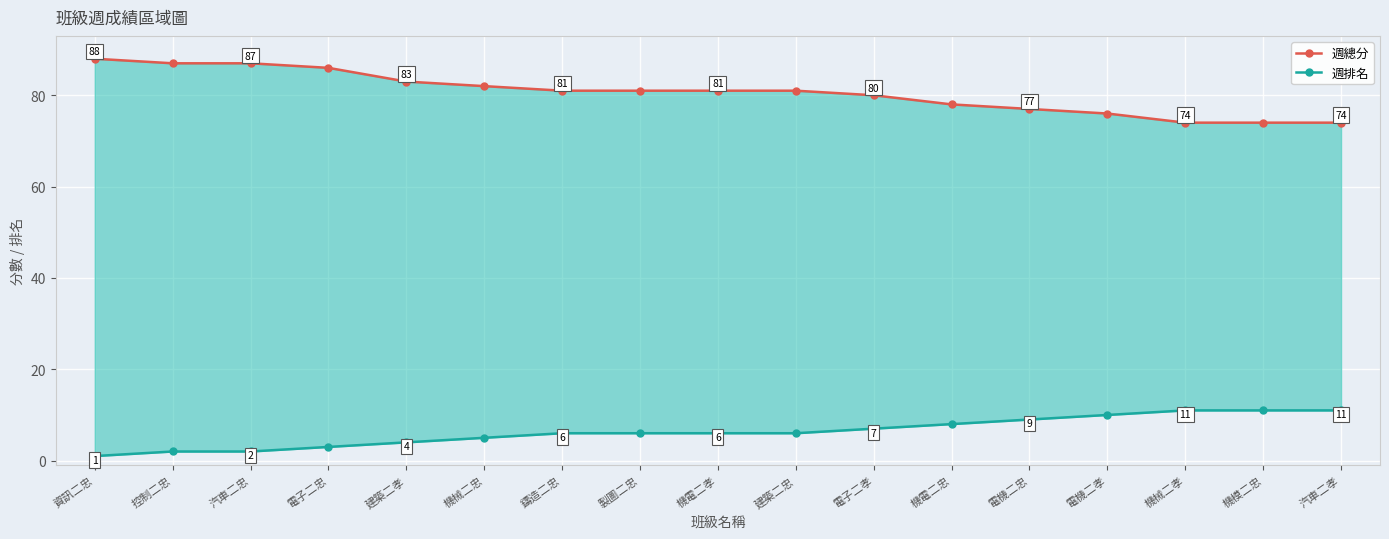

Reading left to right, what are all the values shown in this chart?

週總分: 資訊二忠=88	控制二忠=87	汽車二忠=87	電子二忠=86	建築二孝=83	機械二忠=82	鑄造二忠=81	製圖二忠=81	機電二孝=81	建築二忠=81	電子二孝=80	機電二忠=78	電機二忠=77	電機二孝=76	機械二孝=74	機模二忠=74	汽車二孝=74
週排名: 資訊二忠=1	控制二忠=2	汽車二忠=2	電子二忠=3	建築二孝=4	機械二忠=5	鑄造二忠=6	製圖二忠=6	機電二孝=6	建築二忠=6	電子二孝=7	機電二忠=8	電機二忠=9	電機二孝=10	機械二孝=11	機模二忠=11	汽車二孝=11